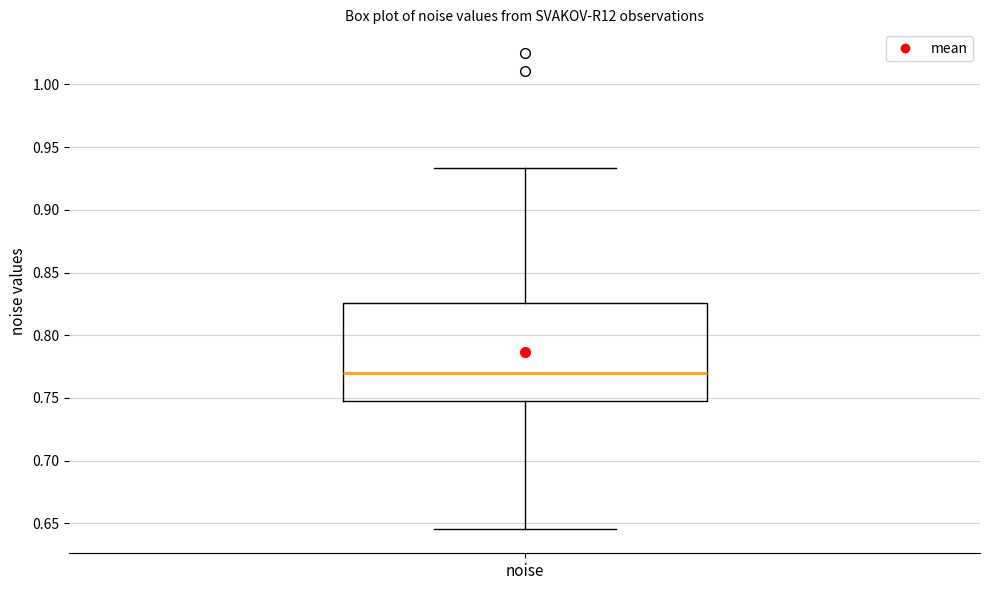

Read this box plot against the y-axis: the position of the median line, the range covered by the box, and the ends of both whiskers. The values are not printed on the chart, so give them approximately, as read against the axis.

median 0.770, box 0.745 to 0.825, whiskers 0.645 to 0.935